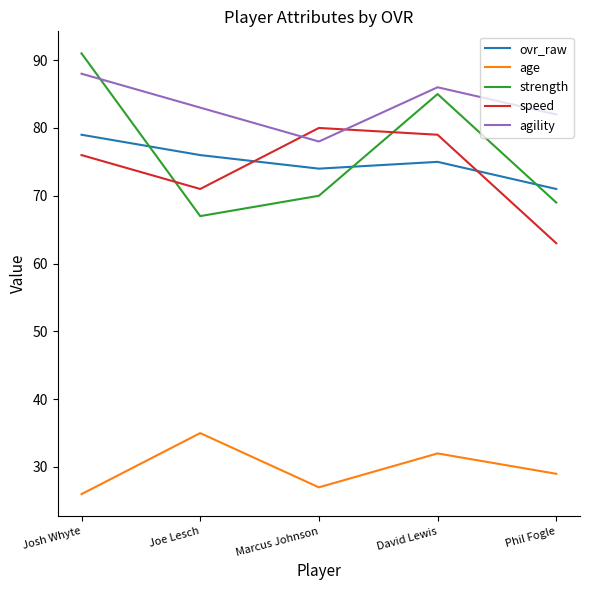

Which series changed the most between Joe Lesch and David Lewis?

strength